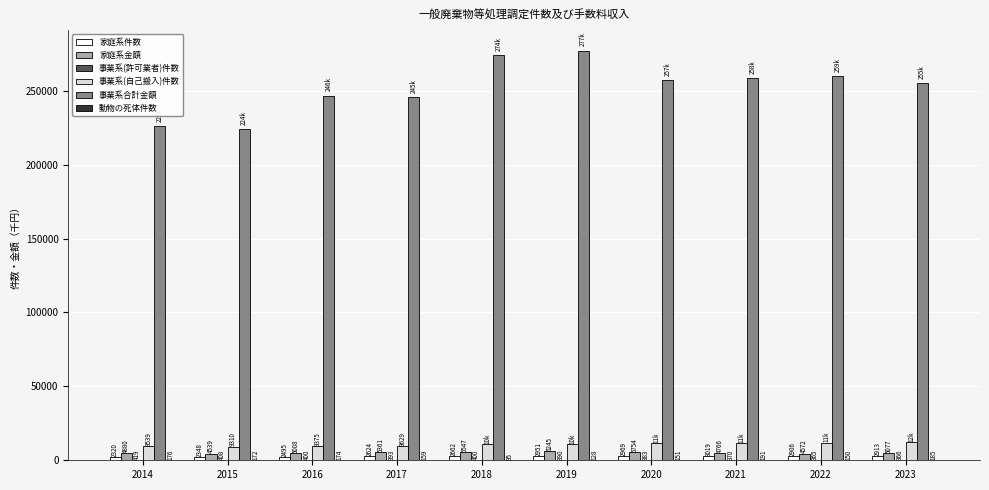

How many groups of bars are there?

10